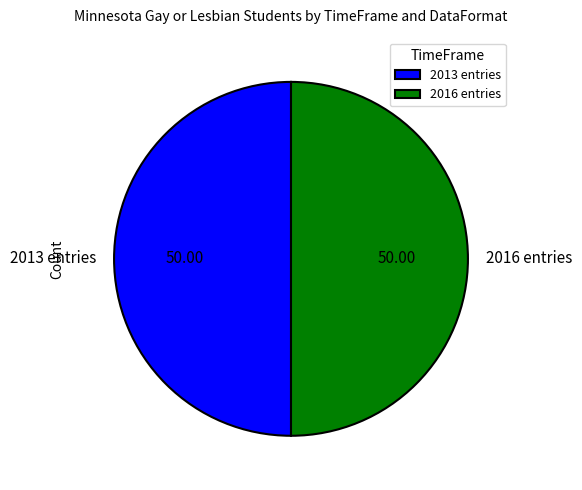

Is the sum of 2016 entries and 2013 entries greater than half?

Yes